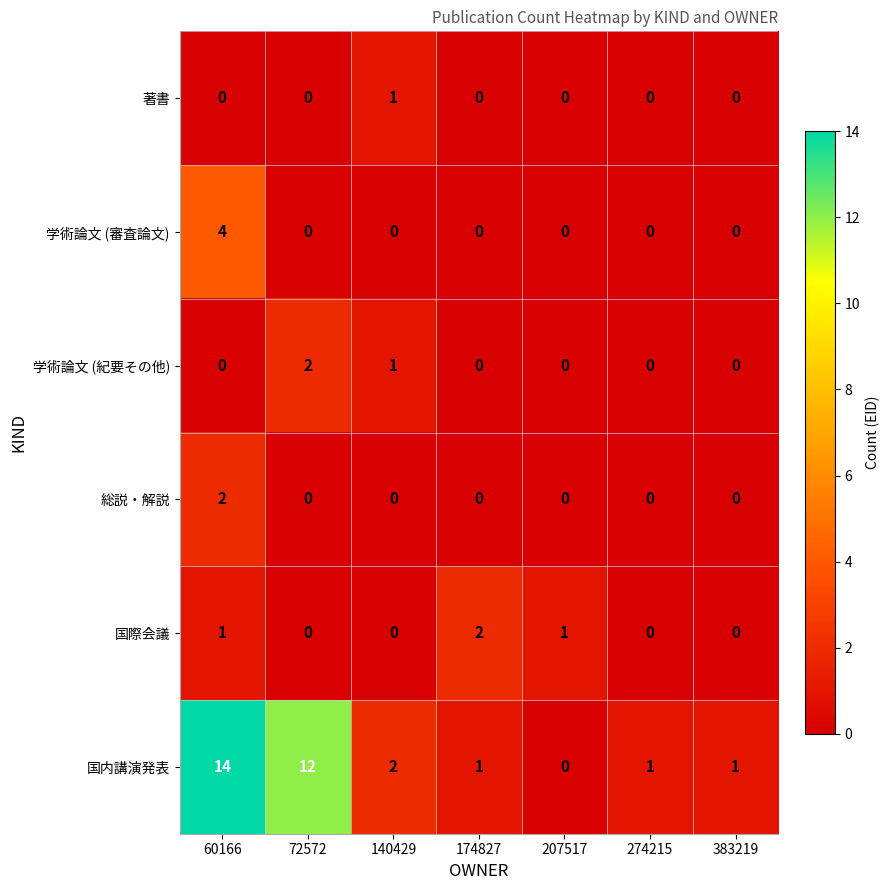

How many values in 総説・解説 are above zero?

1